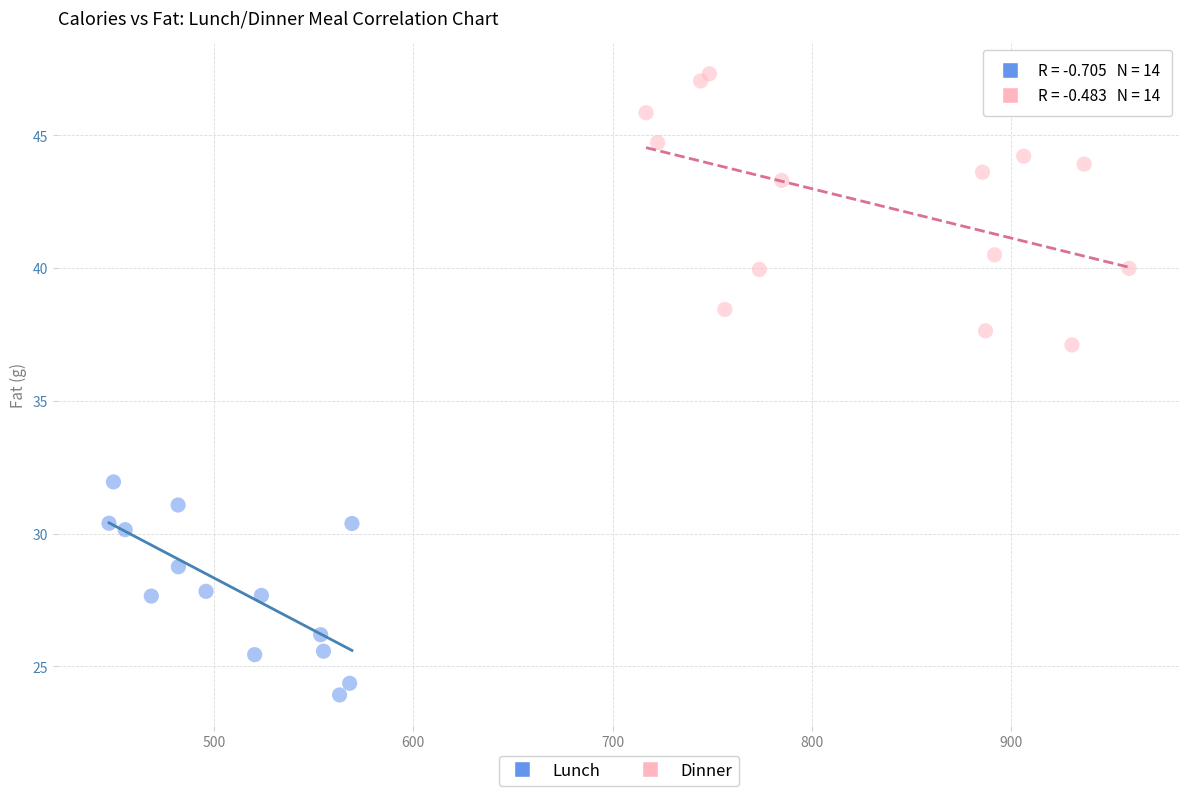

Which series contains the lowest Y value?

Lunch